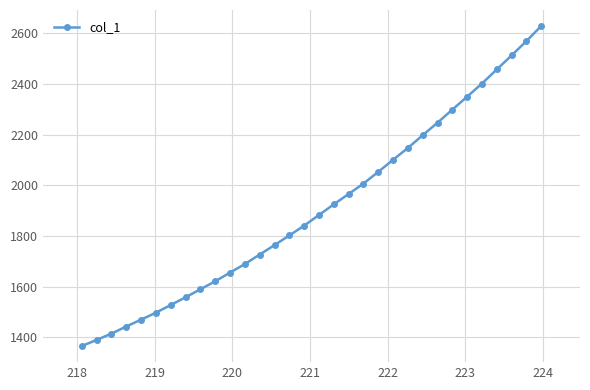

What is the difference between the maximum and second lowest values?

1239.9